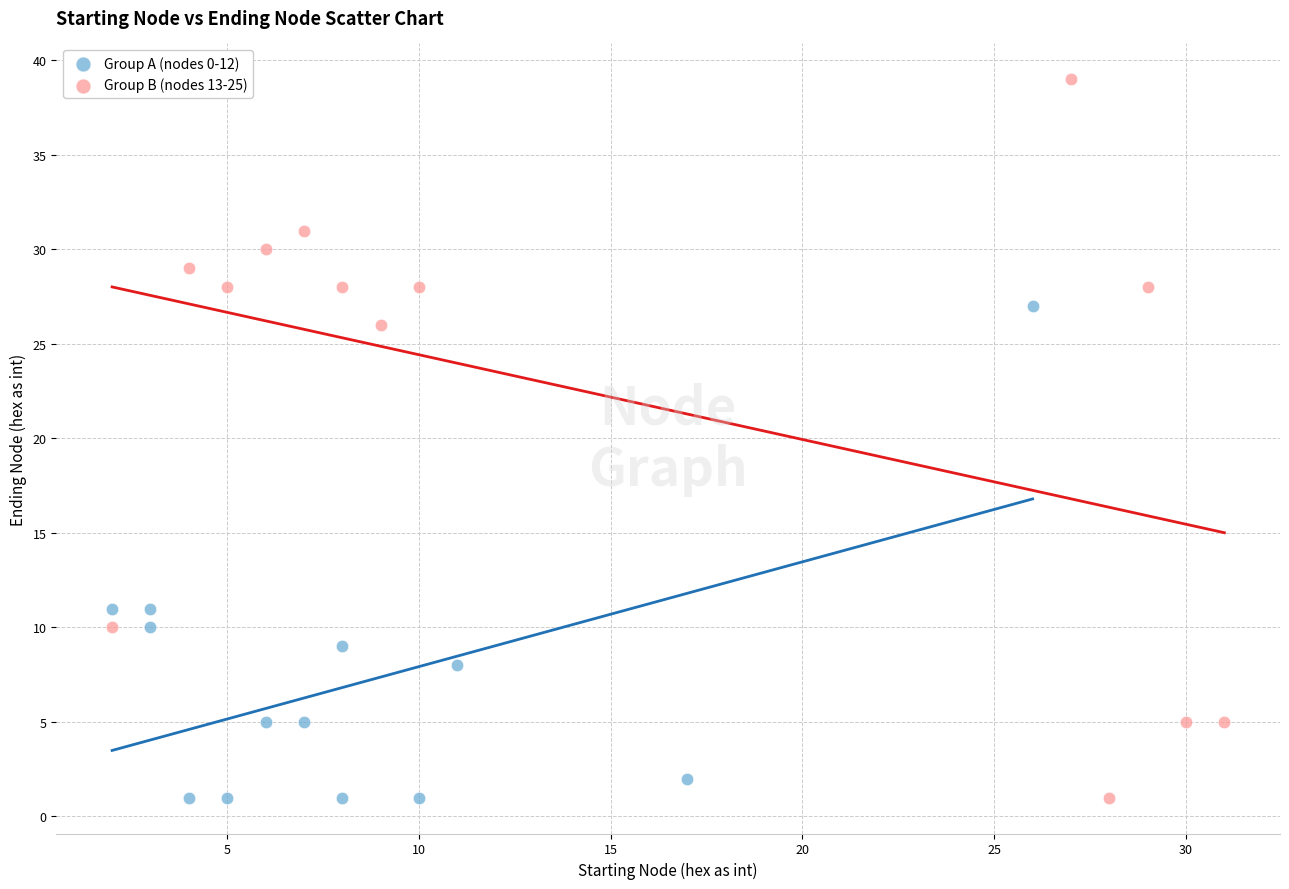

Which series has the widest spread of Y values?

Group B (nodes 13-25)